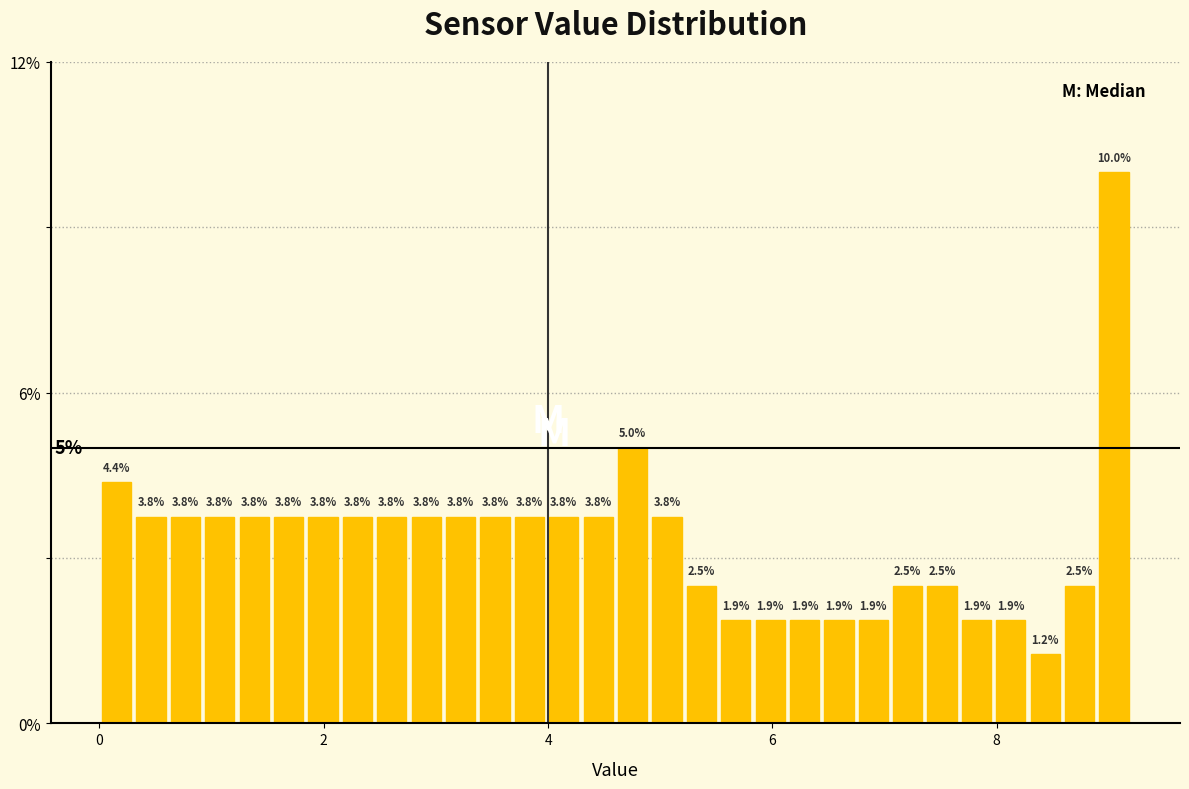

Read against the x-axis, roughly where is the centre of the tallest bar?

9.0